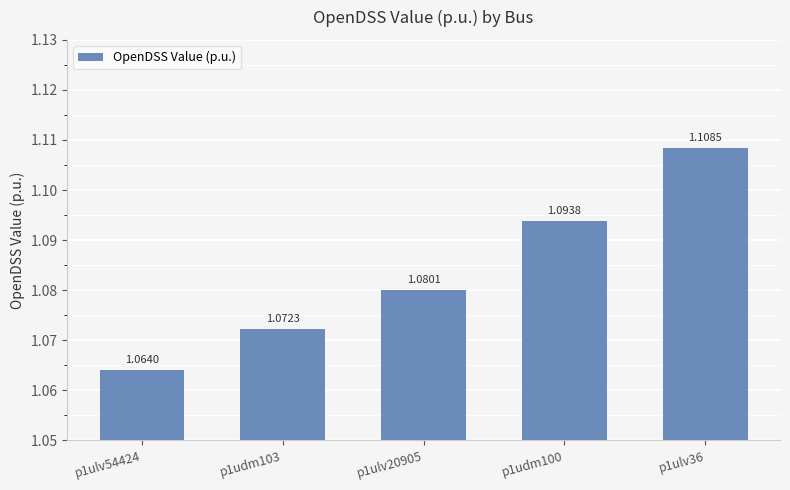

Which has a higher value, p1ulv20905 or p1udm103?

p1ulv20905